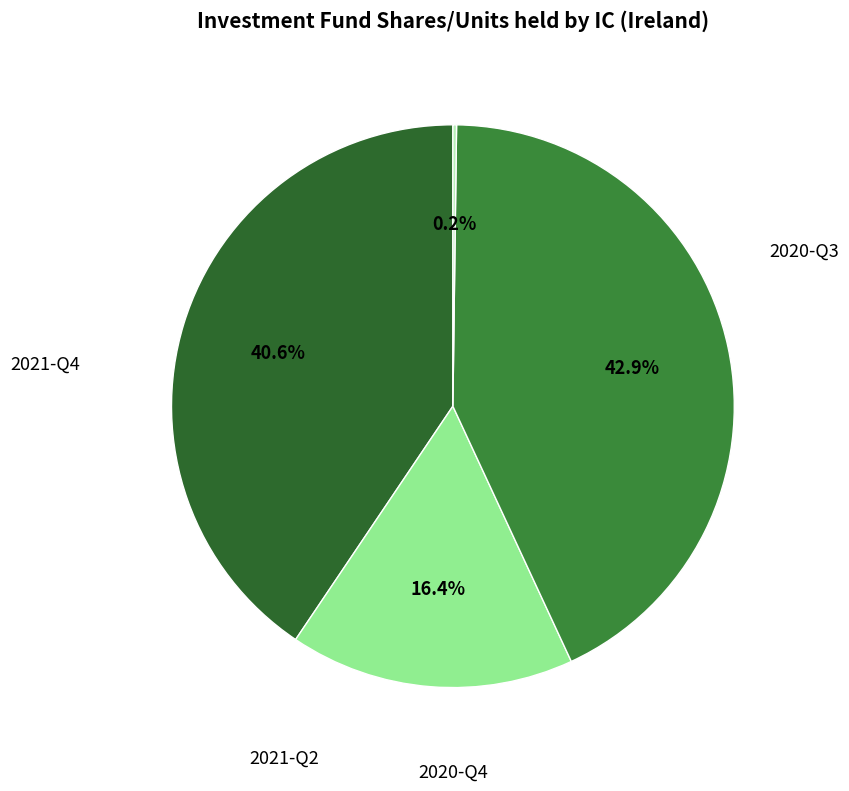

Does 2021-Q4 represent more than half of the total?

No